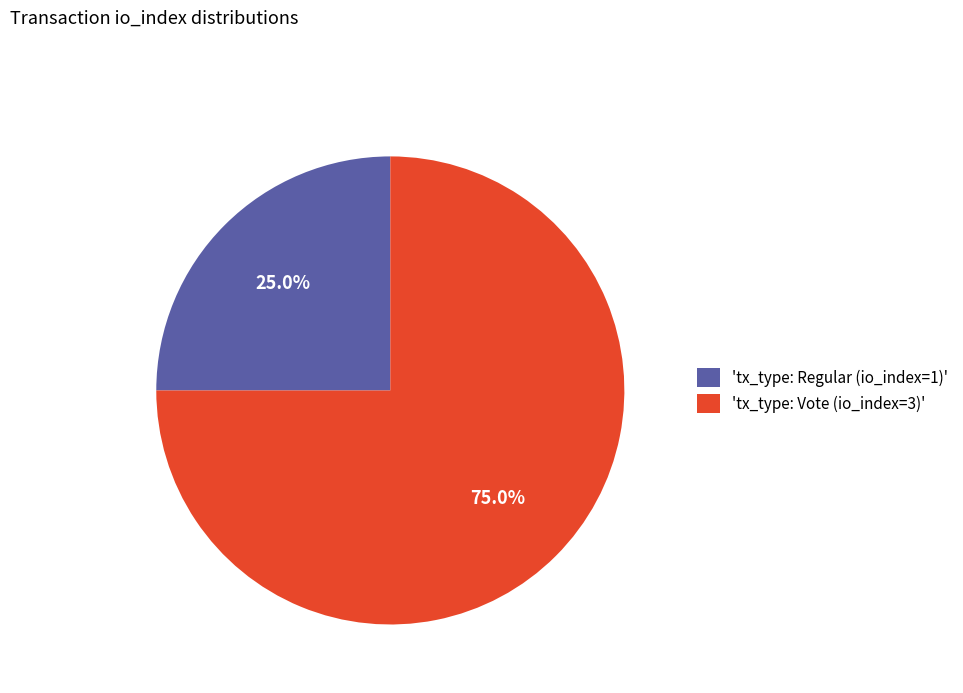

What is the largest slice in the pie chart?

'tx_type: Vote (io_index=3)'